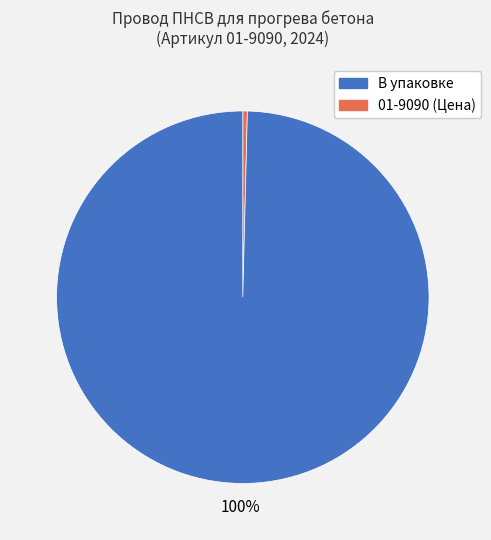

Does any single category account for the majority?

Yes